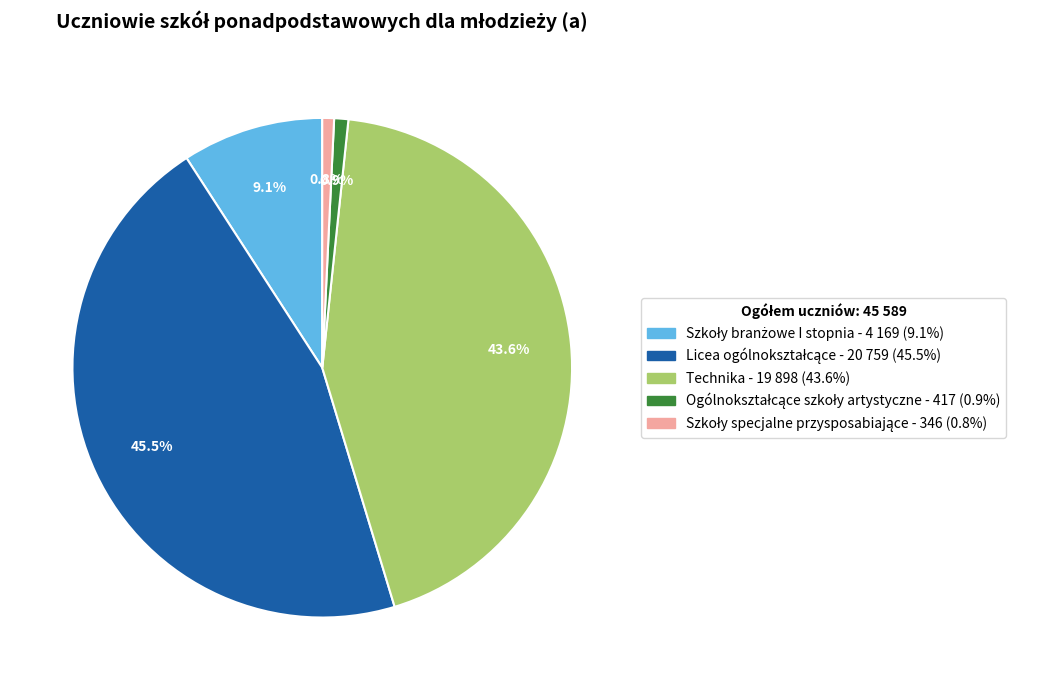

Is Technika the majority of the pie?

No